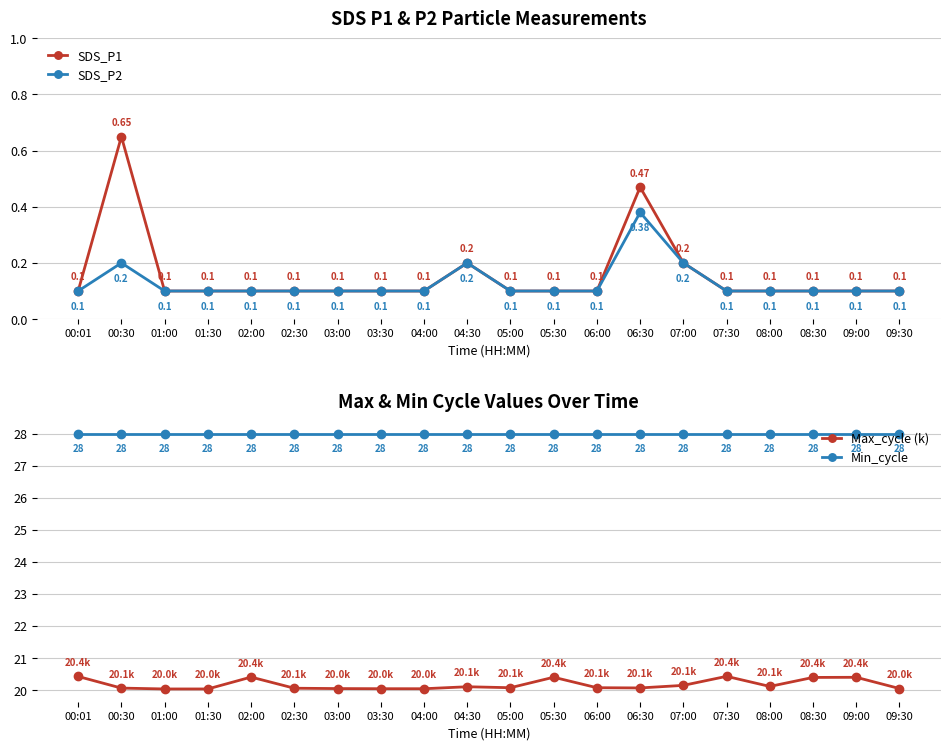

What is the highest value of the Max_cycle (k) series?

20.4